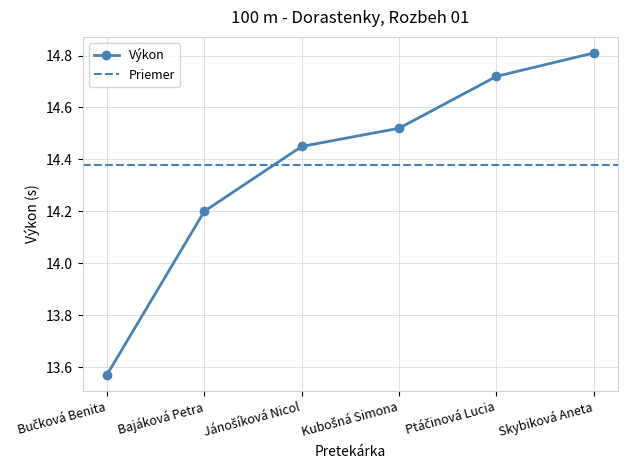

True or false: there are more than 2 points higher than both neighbors.

False